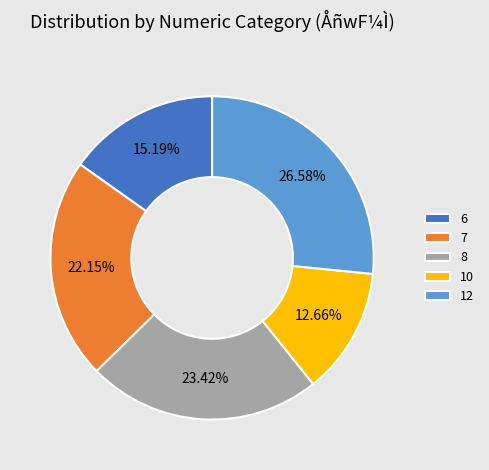

To the nearest percent, what is the difference between the largest and smallest slice percentages?

14%